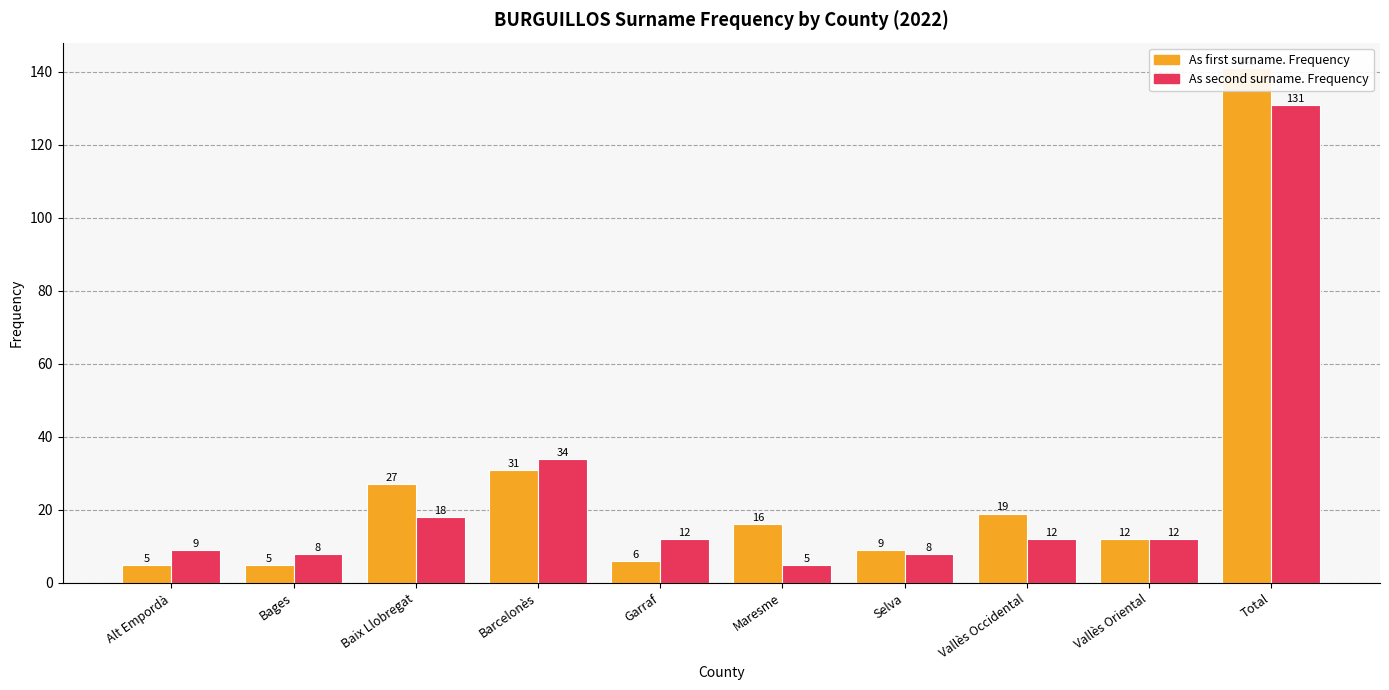

Which series changed the most between Barcelonès and Maresme?

As second surname. Frequency